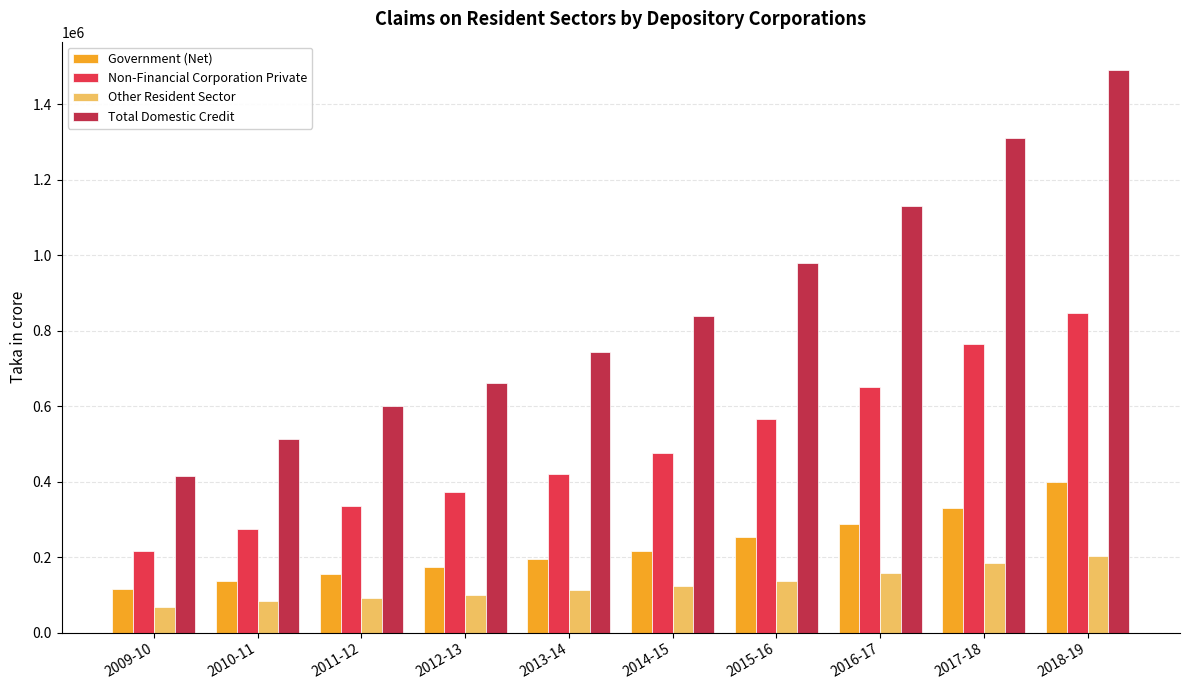

What is the total value across all series at 2017-18?

2590701.9